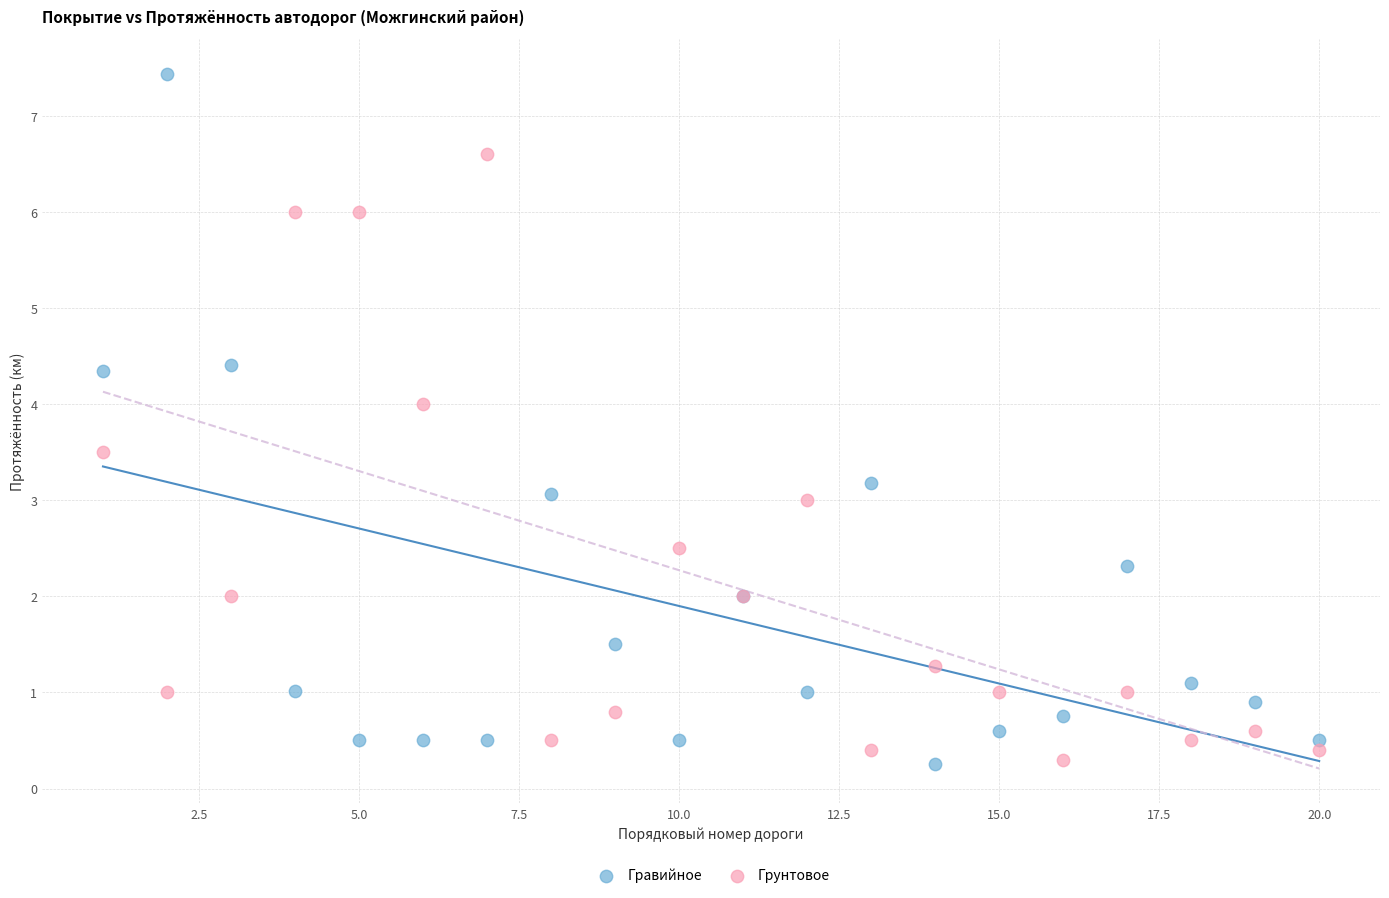

Which series contains the highest Y value?

Гравийное